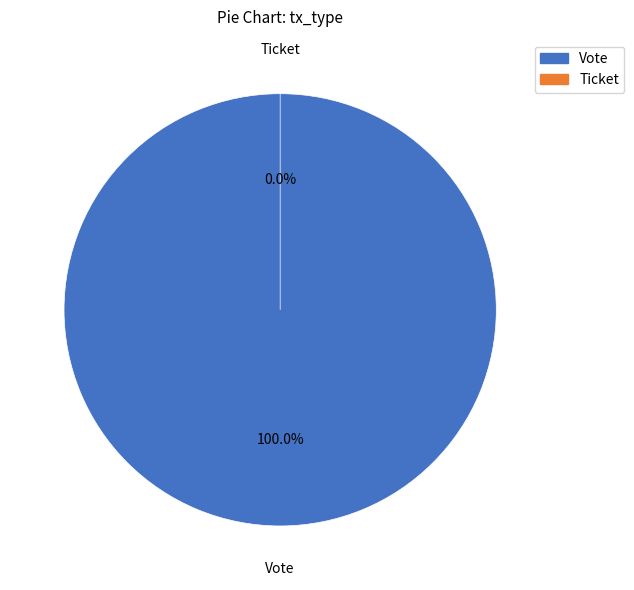

How many slices are in this pie chart?

2